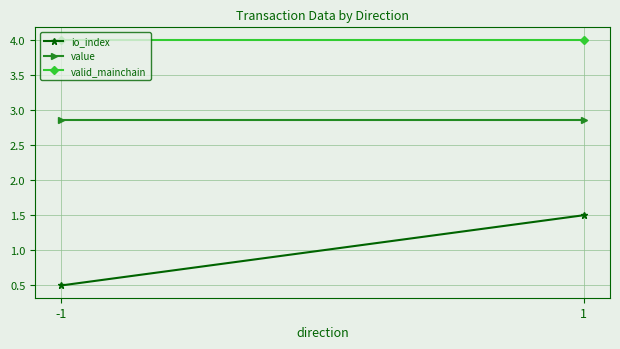

What is the value of the value point at the 1st from the left?

2.9